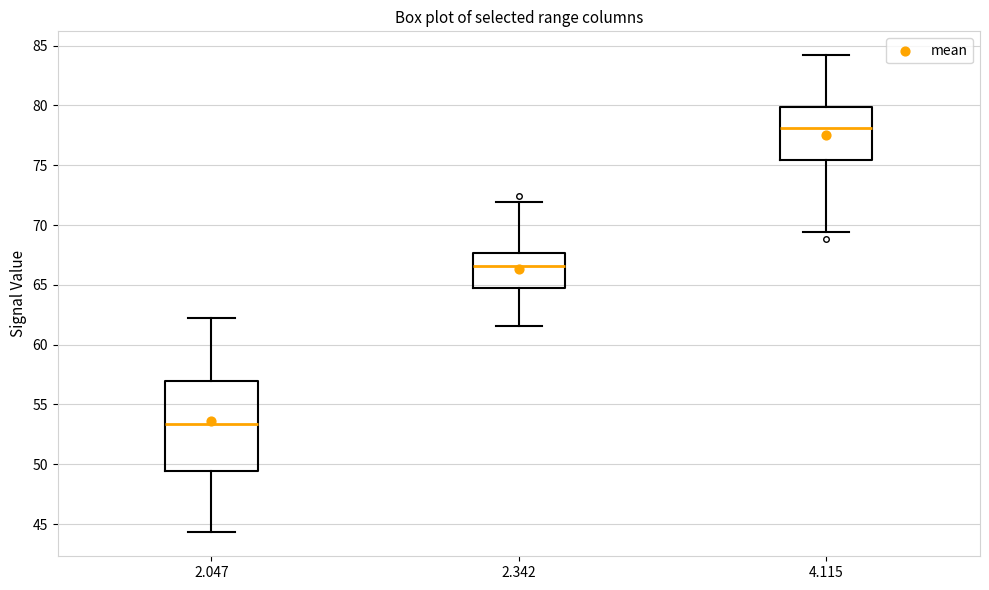

Which box's median line is the highest?

4.115